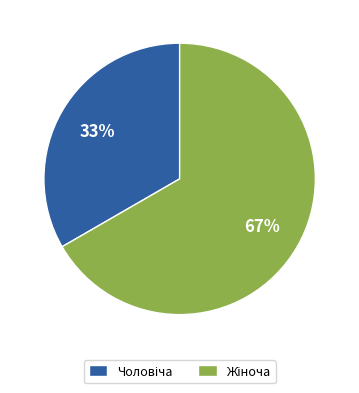

Is there any slice that represents more than half of the pie?

Yes